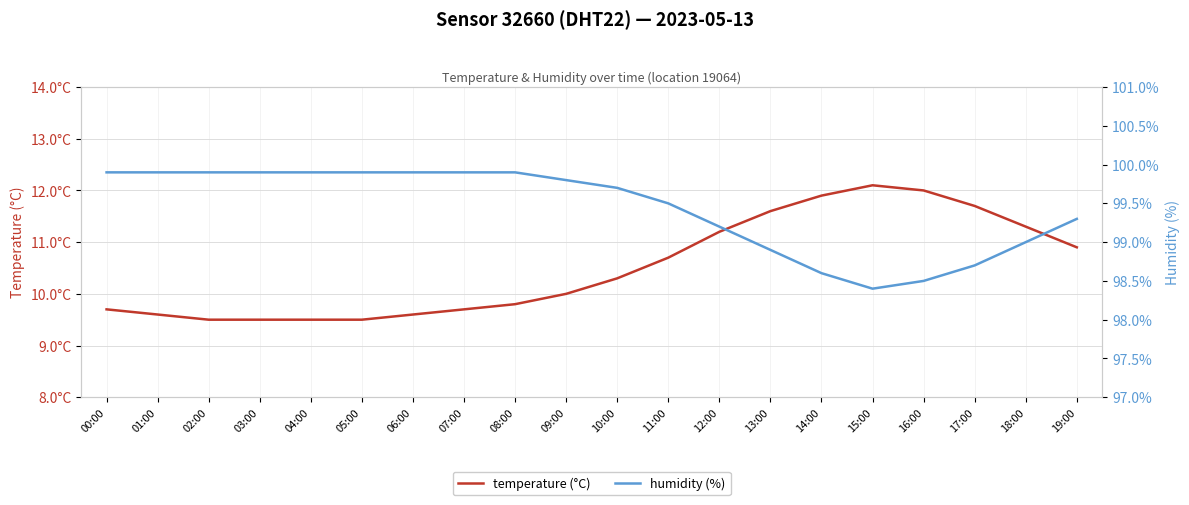

Does the chart display data point markers on the line(s)?

No